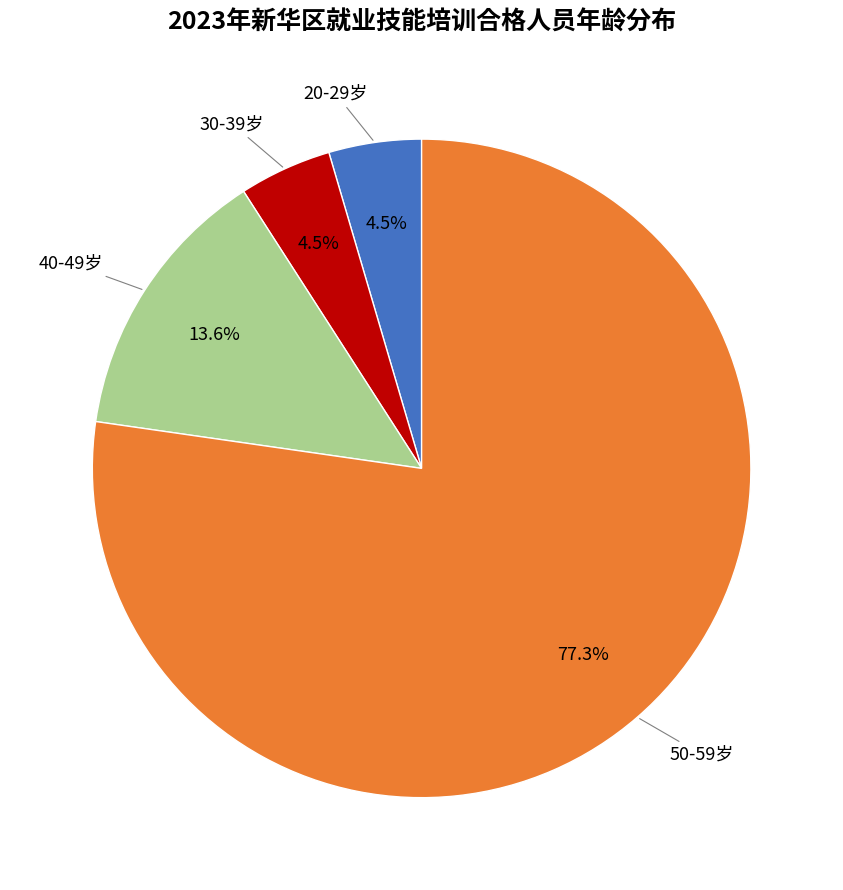

Is there a majority slice in this chart?

Yes